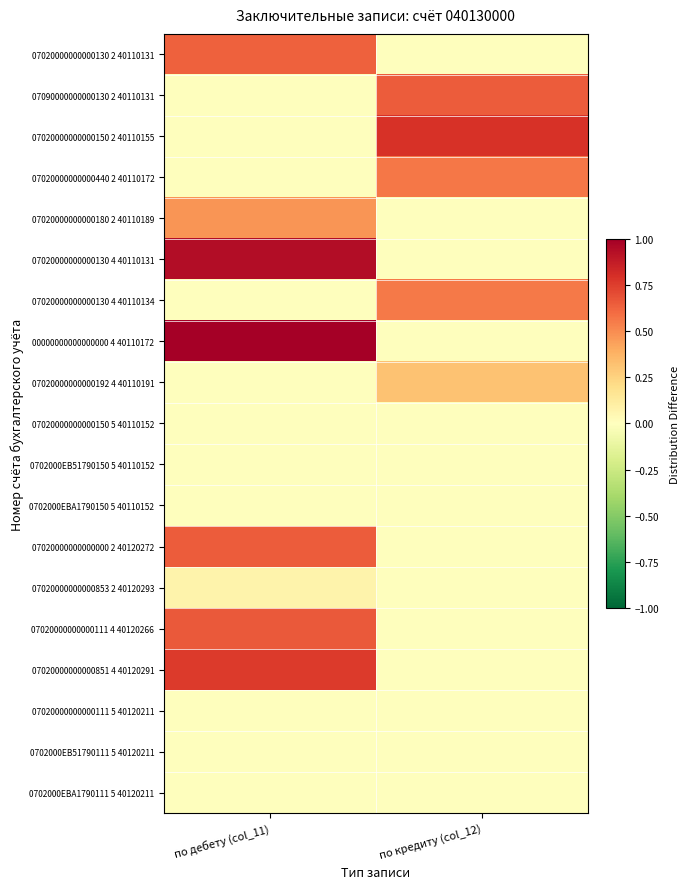

Reading left to right, what are all the values shown in this chart?

07020000000000130 2 40110131: по дебету (col_11)=0.6	по кредиту (col_12)=0.0
07090000000000130 2 40110131: по дебету (col_11)=0.0	по кредиту (col_12)=0.7
07020000000000150 2 40110155: по дебету (col_11)=0.0	по кредиту (col_12)=0.8
07020000000000440 2 40110172: по дебету (col_11)=0.0	по кредиту (col_12)=0.6
07020000000000180 2 40110189: по дебету (col_11)=0.5	по кредиту (col_12)=0.0
07020000000000130 4 40110131: по дебету (col_11)=0.9	по кредиту (col_12)=0.0
07020000000000130 4 40110134: по дебету (col_11)=0.0	по кредиту (col_12)=0.6
00000000000000000 4 40110172: по дебету (col_11)=1.0	по кредиту (col_12)=0.0
07020000000000192 4 40110191: по дебету (col_11)=0.0	по кредиту (col_12)=0.3
07020000000000150 5 40110152: по дебету (col_11)=0.0	по кредиту (col_12)=0.0
0702000EB51790150 5 40110152: по дебету (col_11)=0.0	по кредиту (col_12)=0.0
0702000EBA1790150 5 40110152: по дебету (col_11)=0.0	по кредиту (col_12)=0.0
07020000000000000 2 40120272: по дебету (col_11)=0.7	по кредиту (col_12)=0.0
07020000000000853 2 40120293: по дебету (col_11)=0.1	по кредиту (col_12)=0.0
07020000000000111 4 40120266: по дебету (col_11)=0.7	по кредиту (col_12)=0.0
07020000000000851 4 40120291: по дебету (col_11)=0.8	по кредиту (col_12)=0.0
07020000000000111 5 40120211: по дебету (col_11)=0.0	по кредиту (col_12)=0.0
0702000EB51790111 5 40120211: по дебету (col_11)=0.0	по кредиту (col_12)=0.0
0702000EBA1790111 5 40120211: по дебету (col_11)=0.0	по кредиту (col_12)=0.0